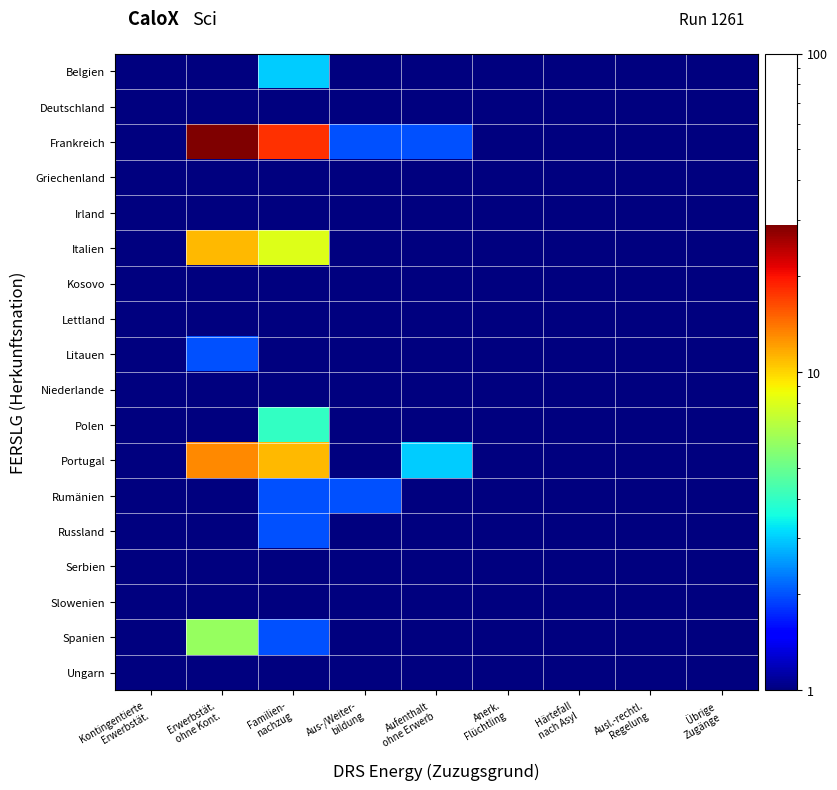

What is the greatest value displayed?

29.0